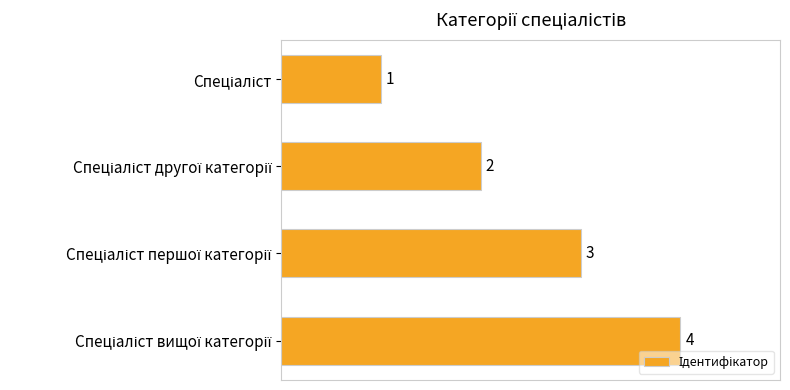

Count the values in the range 2 to 4.

3